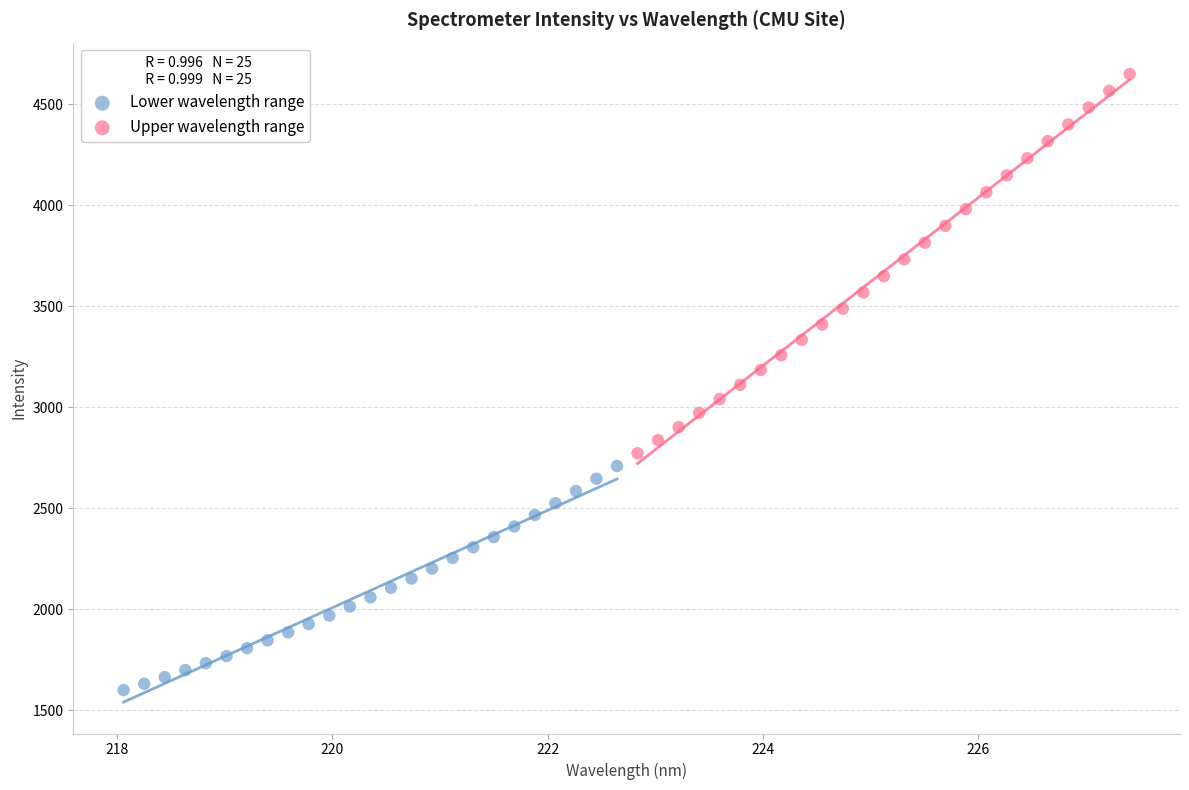

Which series reaches the maximum Y coordinate?

Upper wavelength range